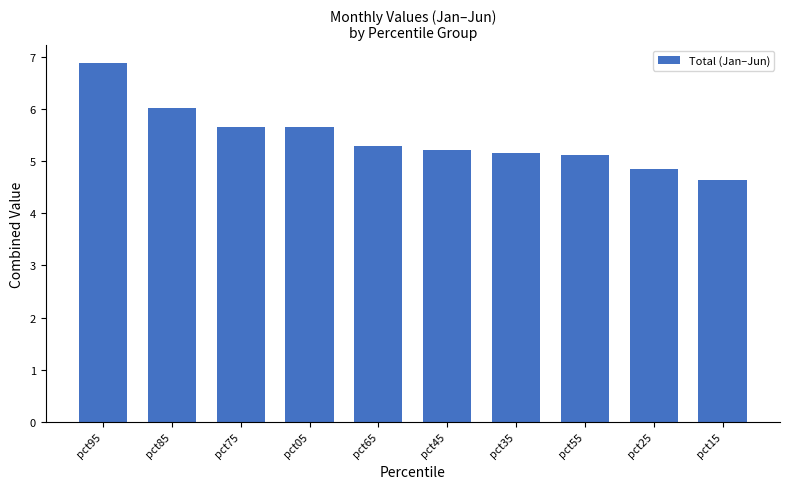

Which category has the lowest value across all series?

pct15